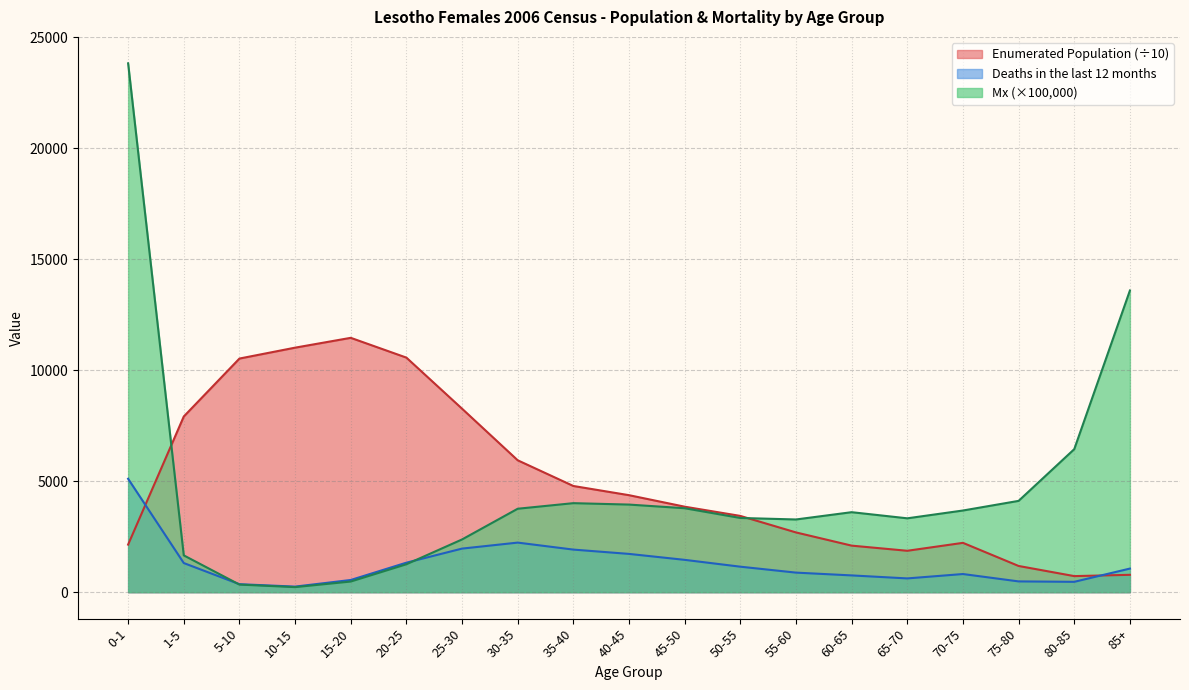

The Deaths in the last 12 months series shows 1540.0 at 55-60. True or false?

False